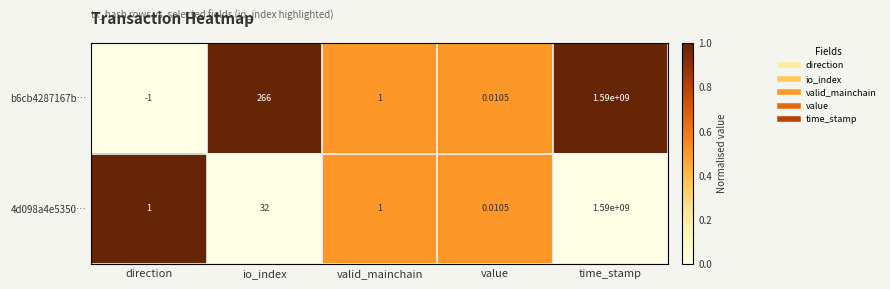

Which label corresponds to the largest value in the chart?

time_stamp